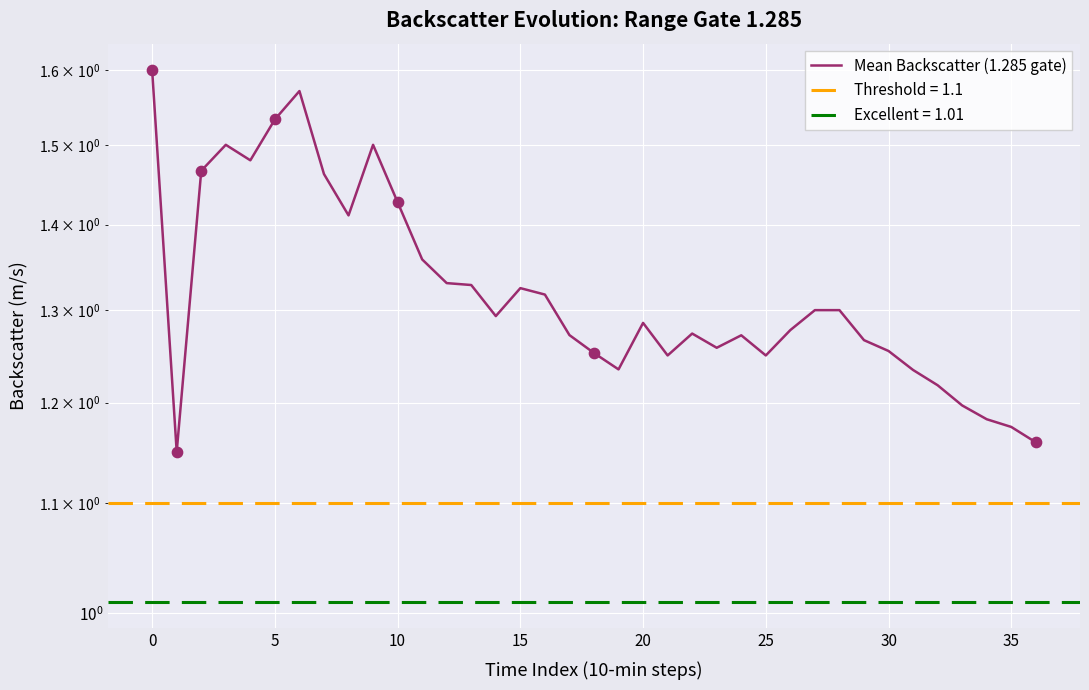

Between 33 and 5, which is larger?

5